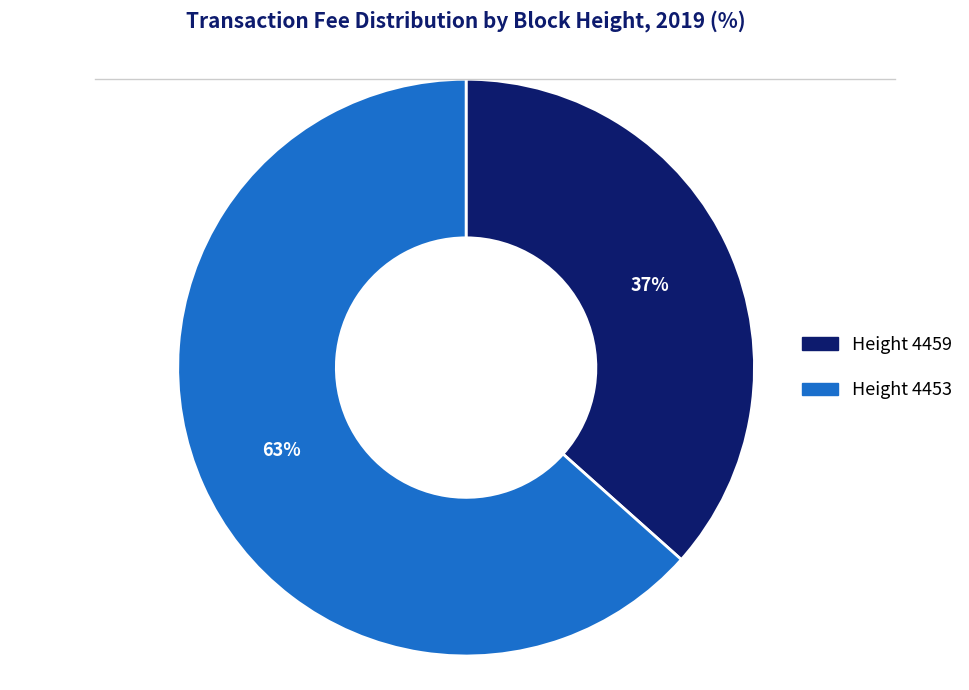

Is there any slice that represents more than half of the pie?

Yes